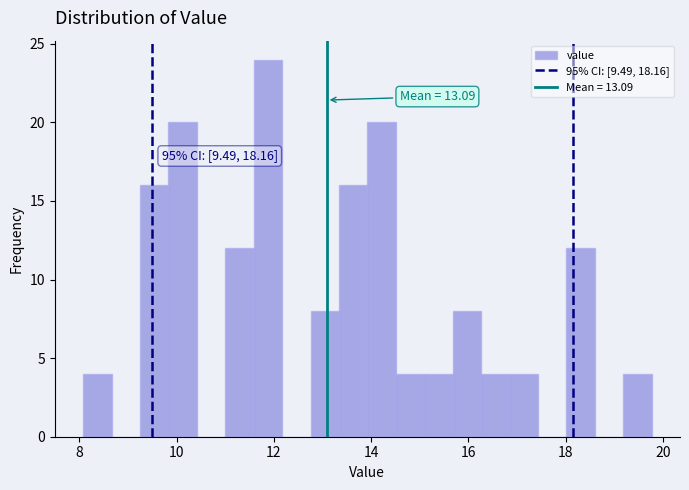

Around what value on the x-axis is the tallest bar? Give the approximate position of its centre, as read against the axis.

11.8